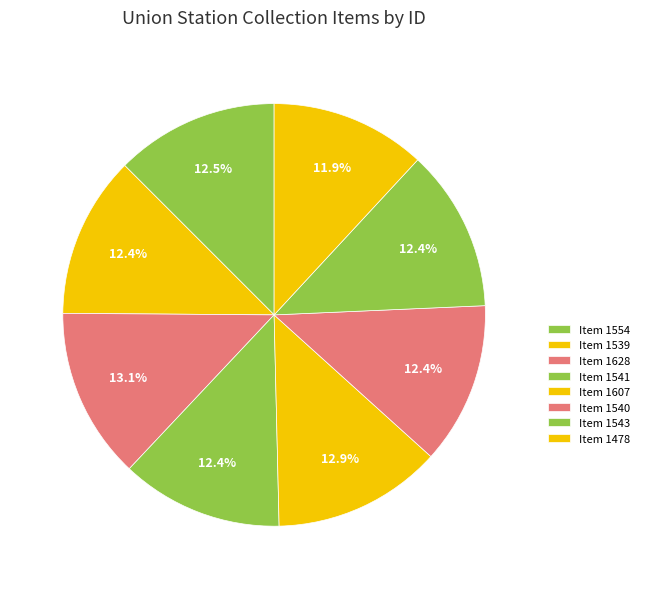

How many segments does this pie chart have?

8